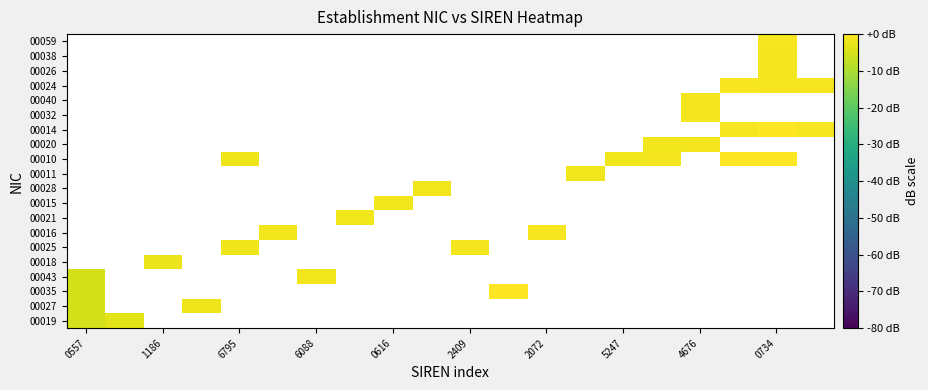

How many categories are shown in the chart?

20